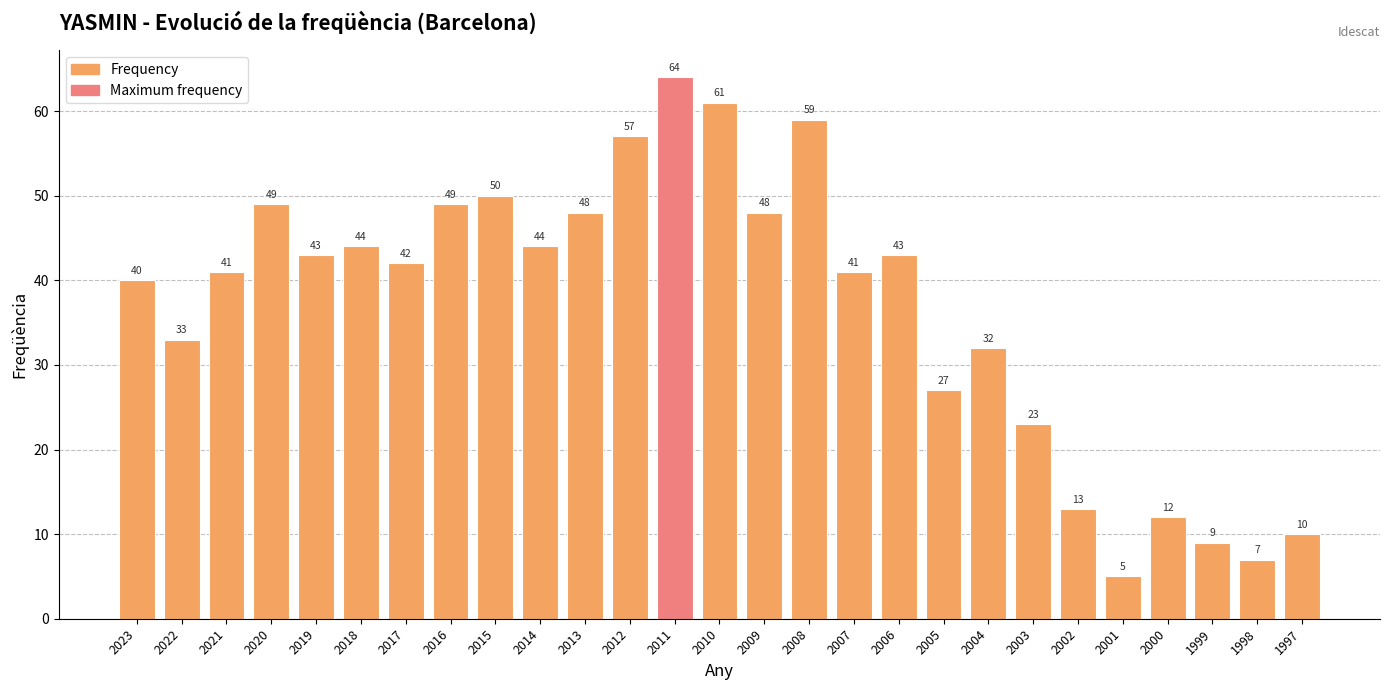

Which label corresponds to the largest value in the chart?

2011